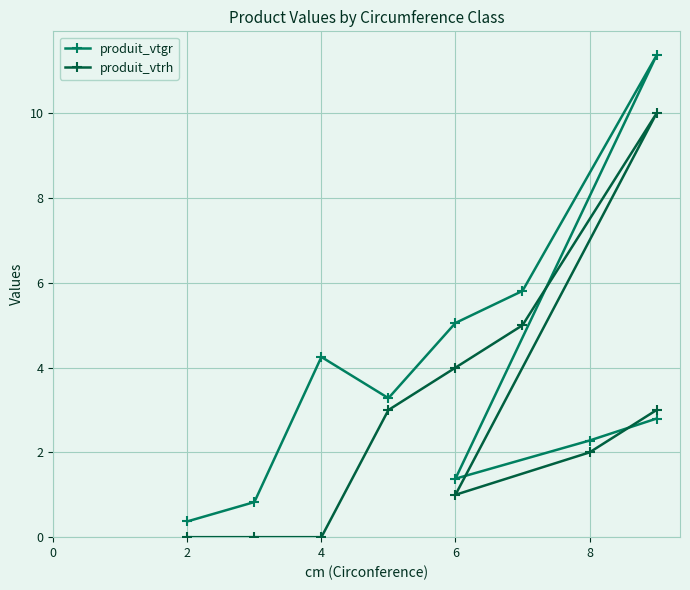

True or false: produit_vtgr and produit_vtrh cross at least once.

True